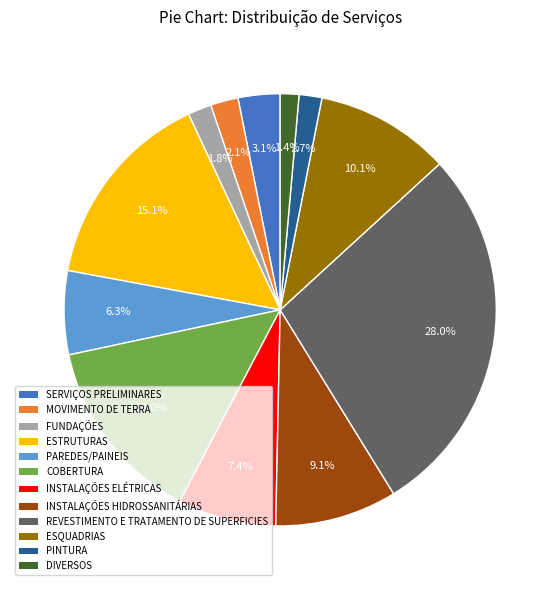

Is there any slice that represents more than half of the pie?

No